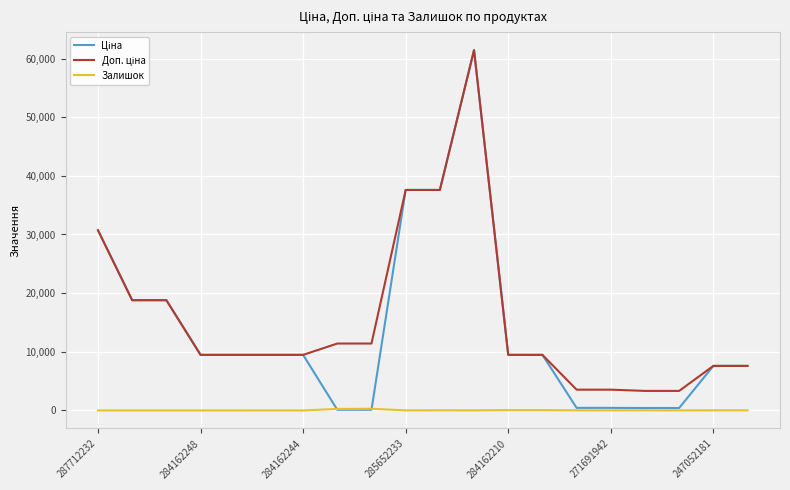

Is it true that Залишок equals 13.0 at 285652233?

True